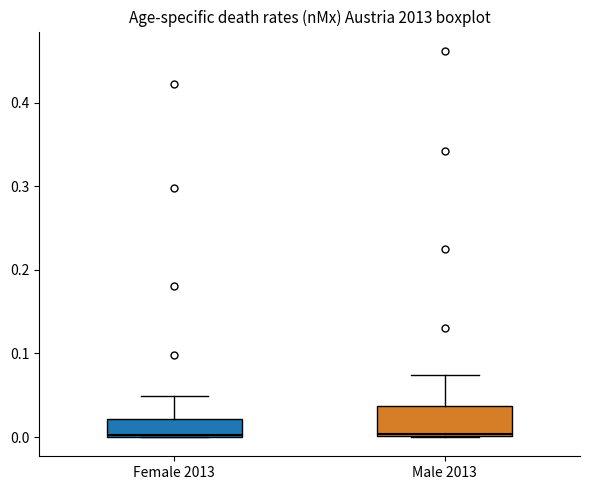

Which box is the tallest, from its lower edge to its upper edge?

Male 2013